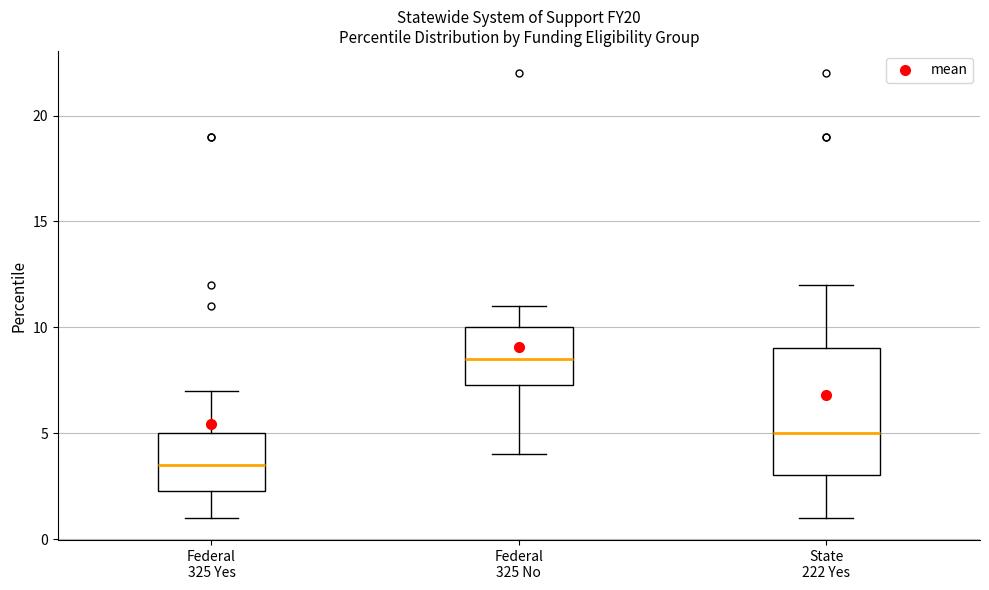

Which box's median line is the lowest?

Federal 325 Yes